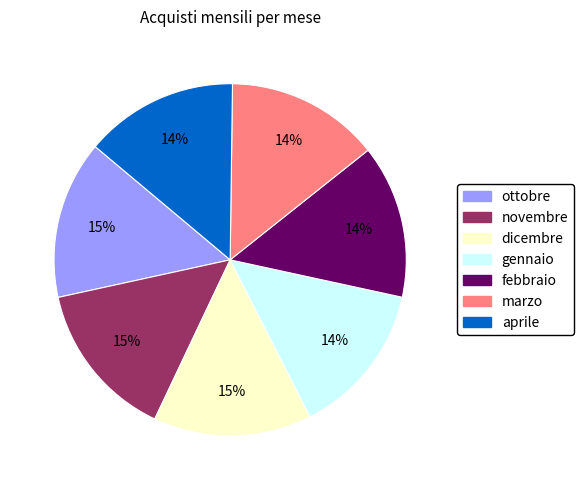

Is the sum of ottobre and dicembre greater than half?

No